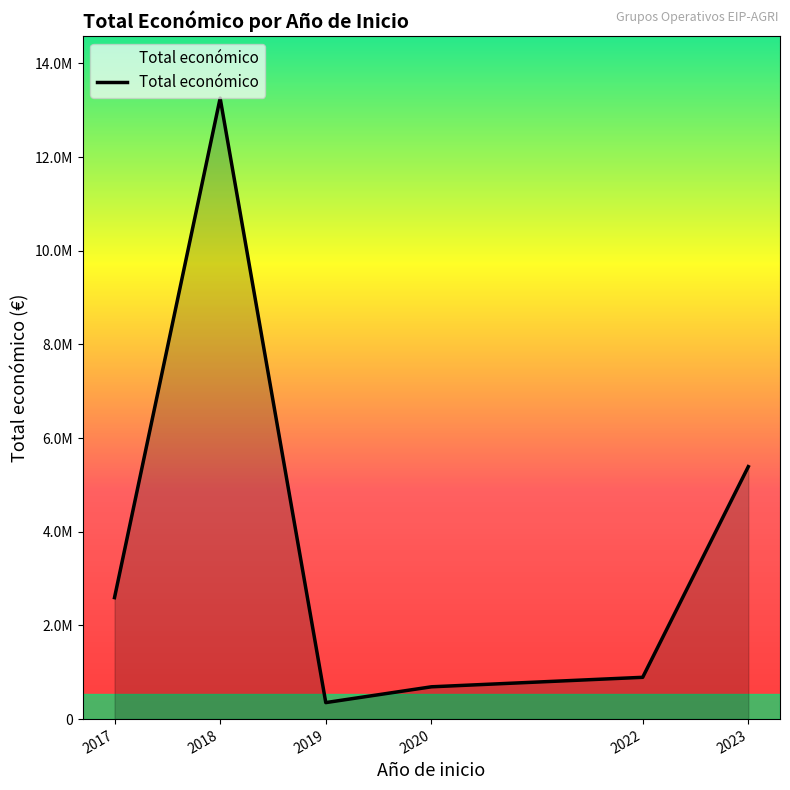

Does the chart display data point markers on the line(s)?

No